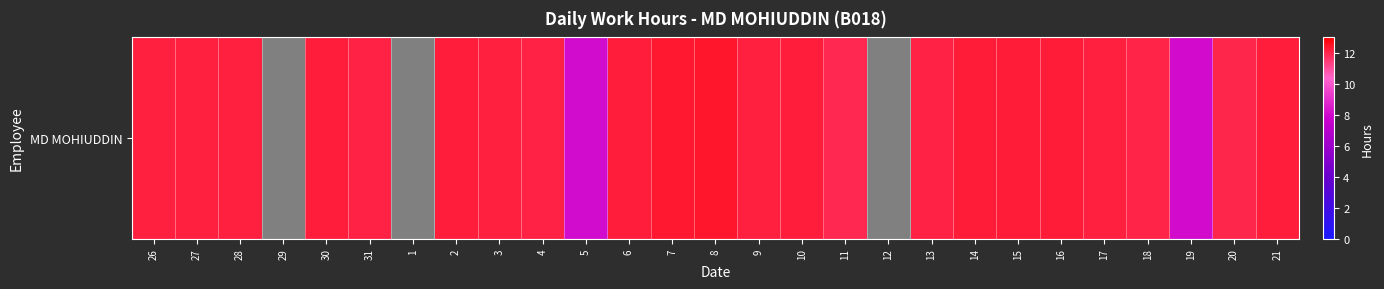

Which category has the lowest value across all series?

29